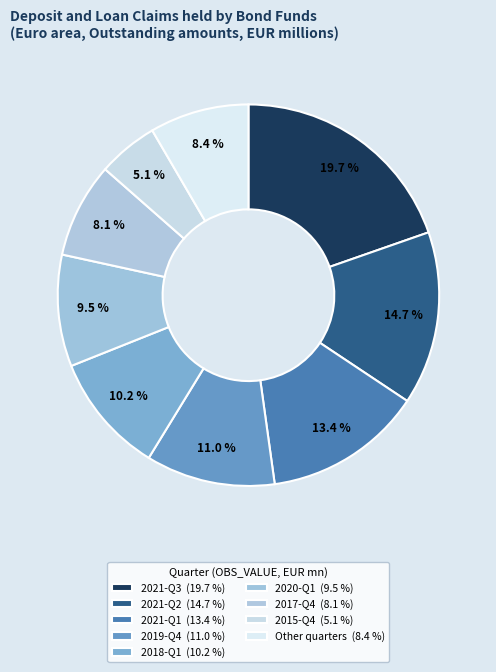

Which category has the biggest portion of the pie?

2021-Q3